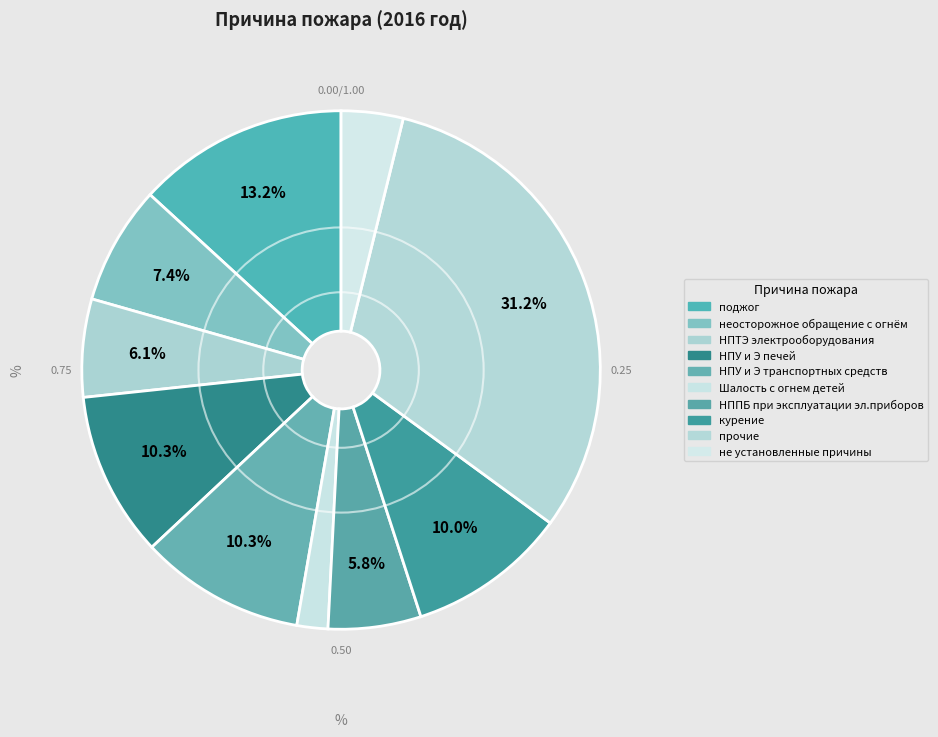

How many slices are in this pie chart?

10